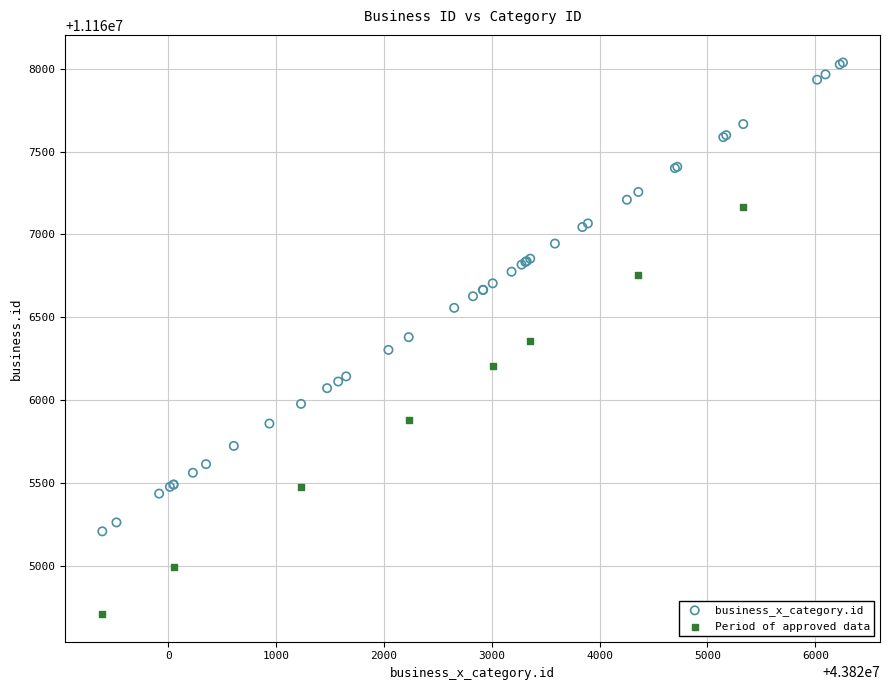

Which series contains the highest Y value?

business_x_category.id